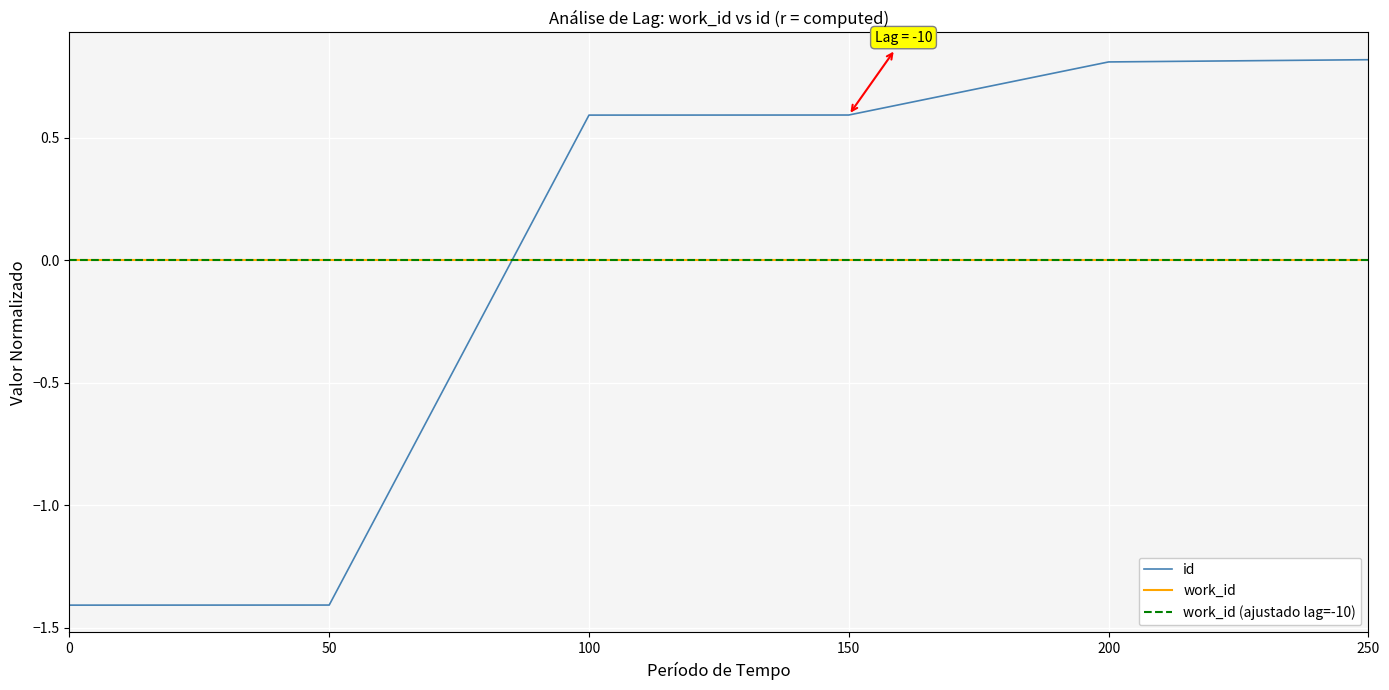

Reading left to right, what are all the values shown in this chart?

-1.4	-1.4	0.6	0.6	0.8	0.8